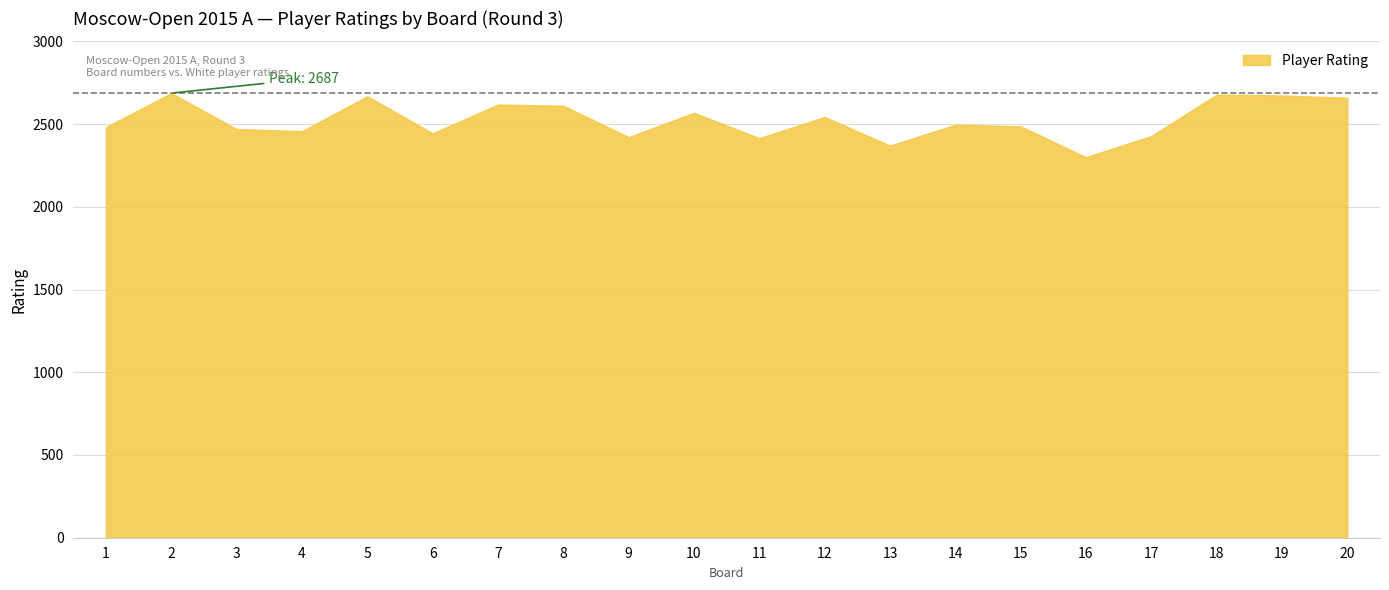

Rank the categories by value from lowest to highest.

16, 13, 11, 9, 17, 6, 4, 3, 1, 15, 14, 12, 10, 8, 7, 20, 5, 19, 18, 2